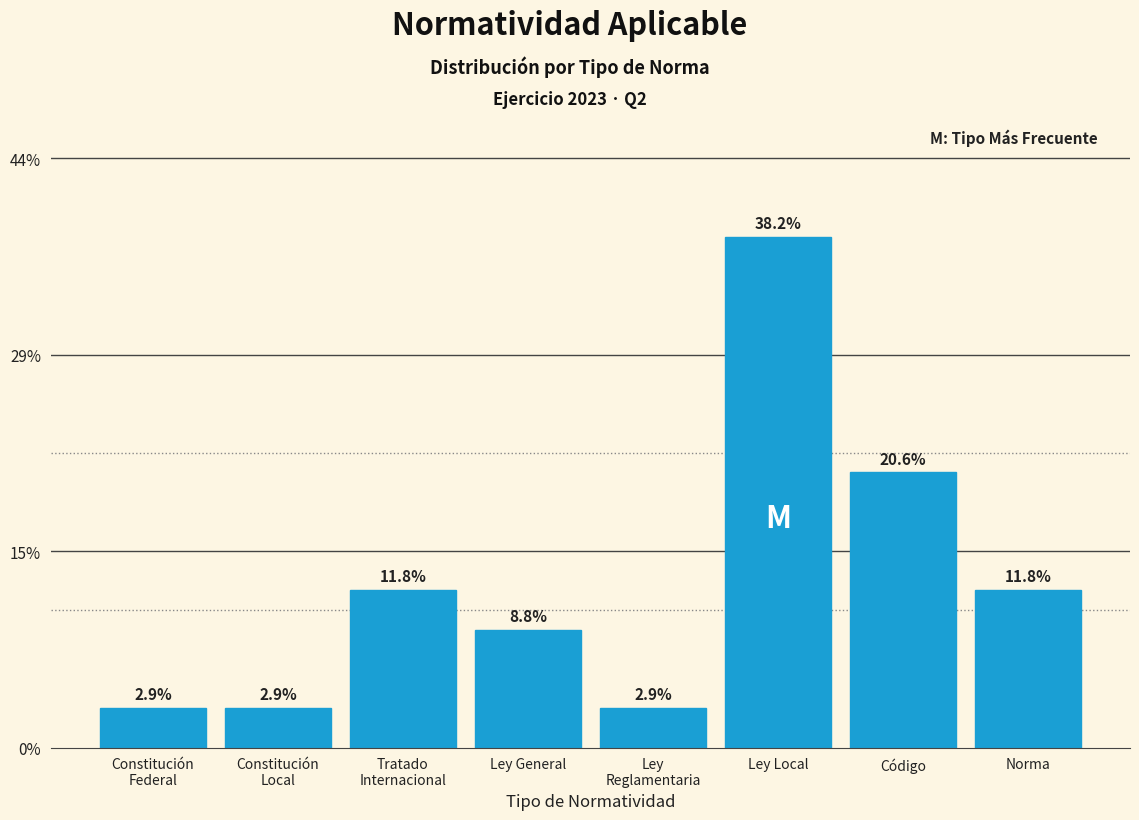

Does the chart contain any negative values?

No